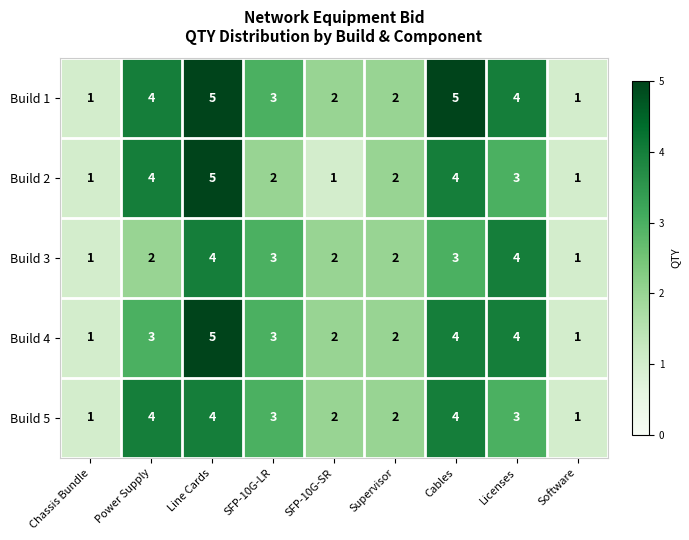

What is the highest value of the Build 5 series?

4